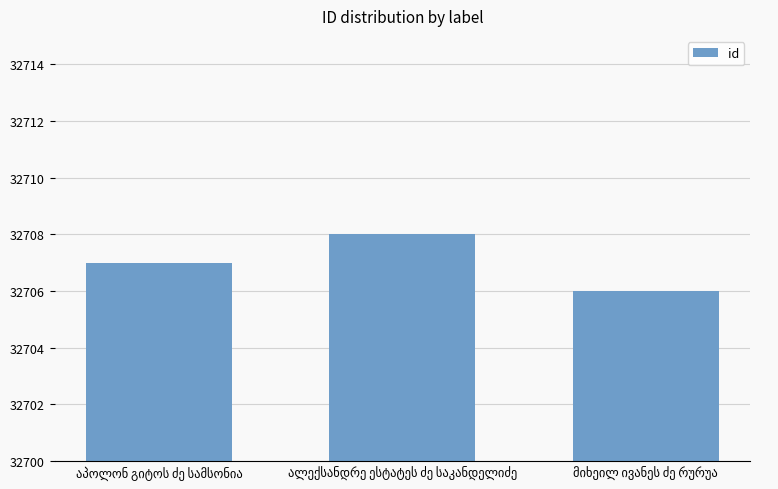

What is the minimum value shown in the chart?

32706